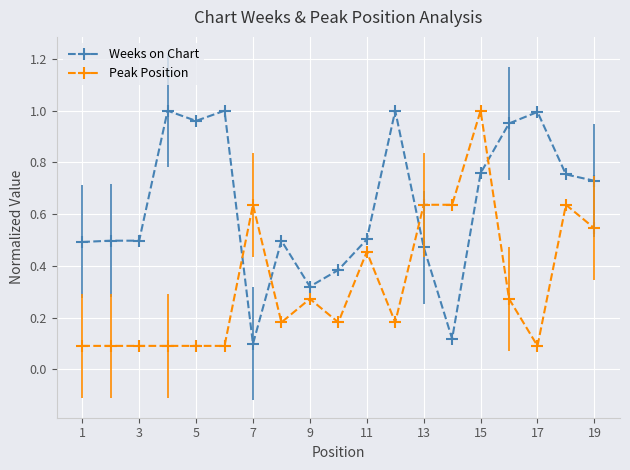

How many intersections are there between Weeks on Chart and Peak Position?

4